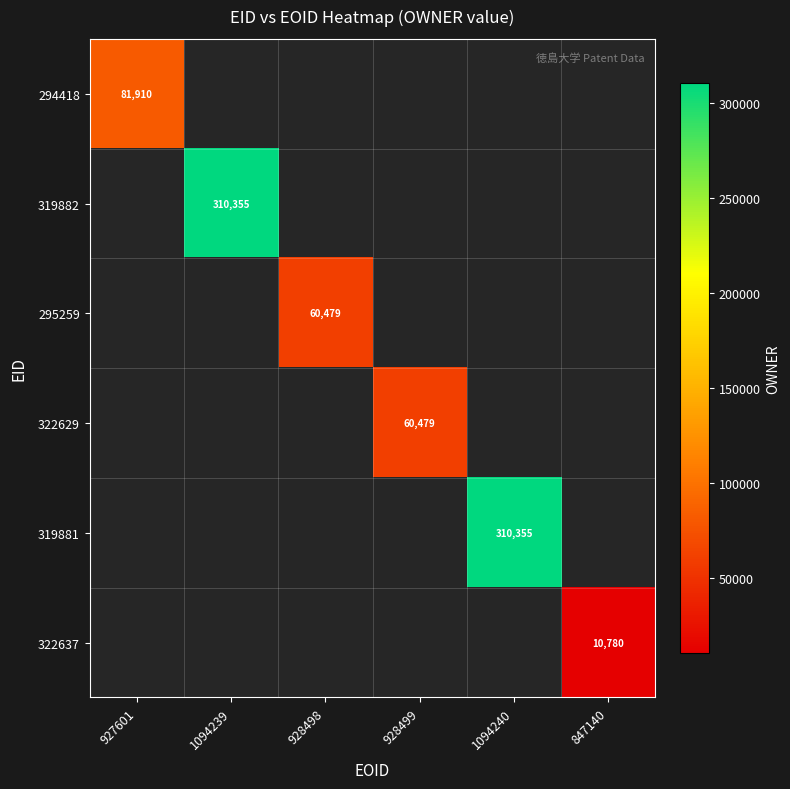

The 295259 series shows 80922 at 928498. True or false?

False